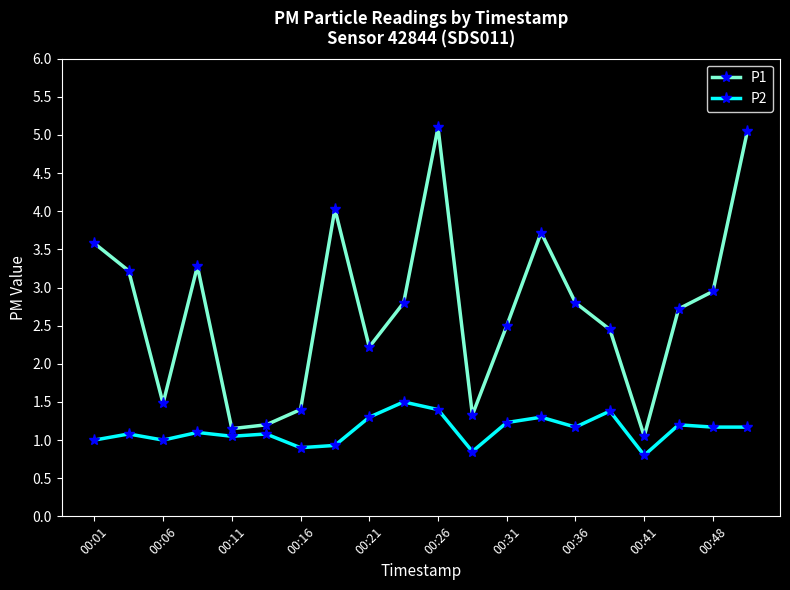

What is the value of the P2 point at the 3rd from the left?

1.0